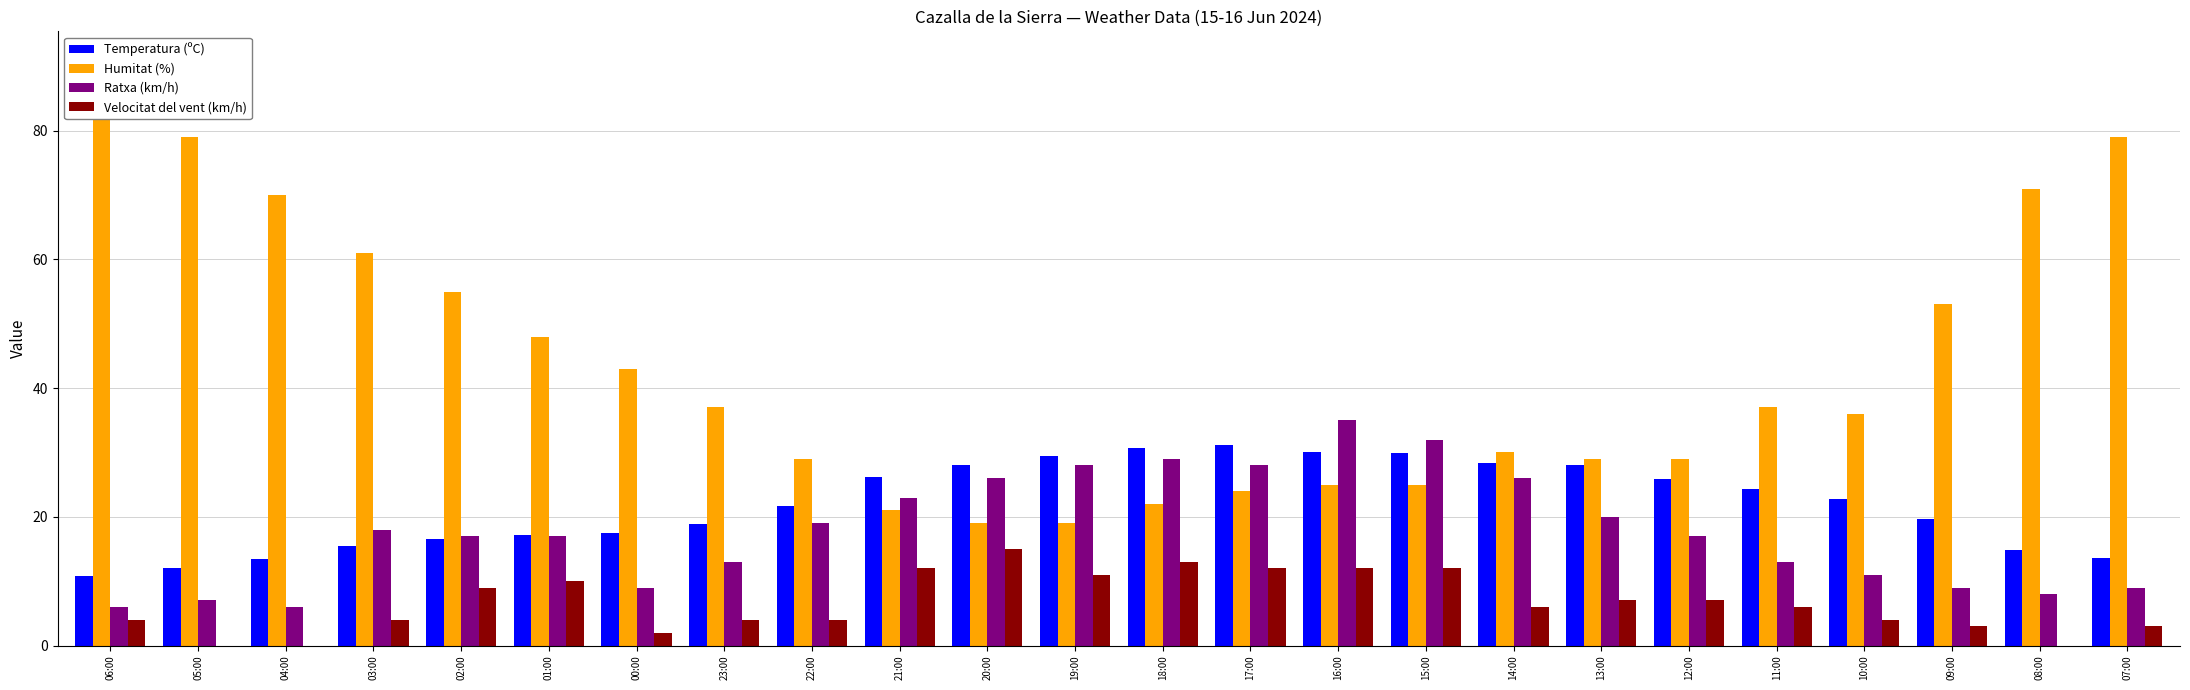

What position from the left is 14:00?

17